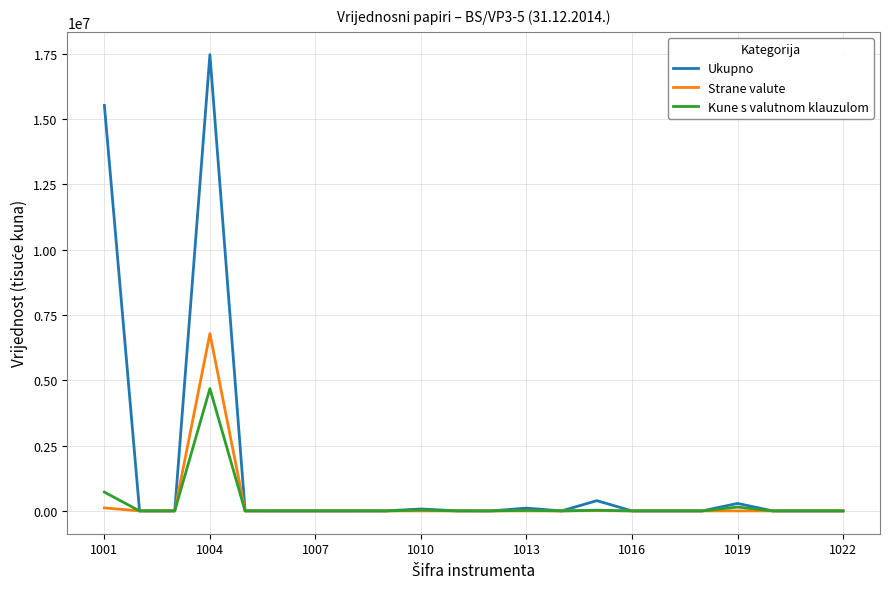

List the series in order of their peak value, lowest first.

Kune s valutnom klauzulom, Strane valute, Ukupno